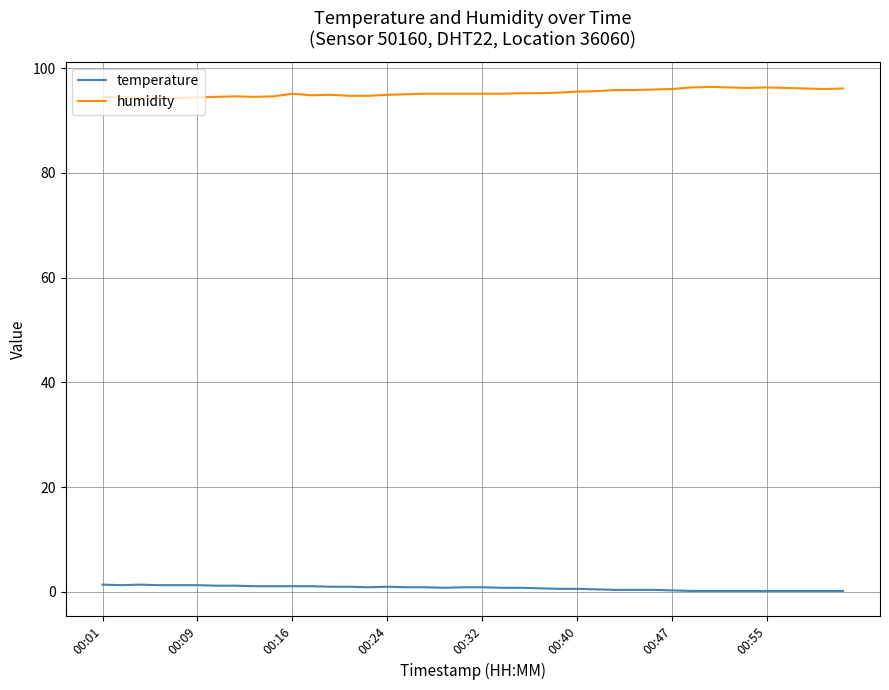

What is the difference between the second highest and minimum values in the temperature series?

1.2